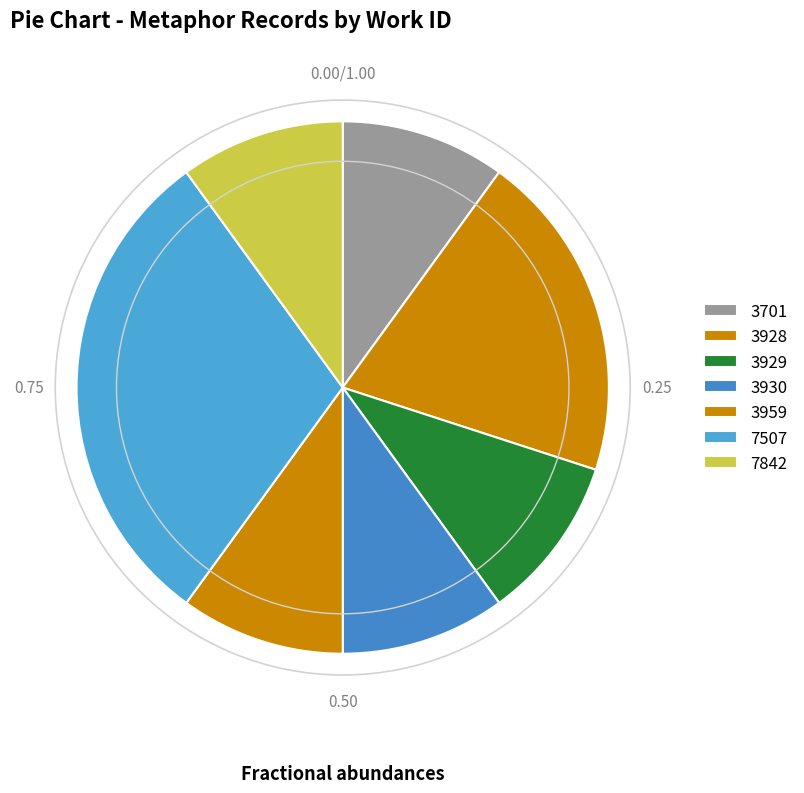

Which slice is the largest?

7507